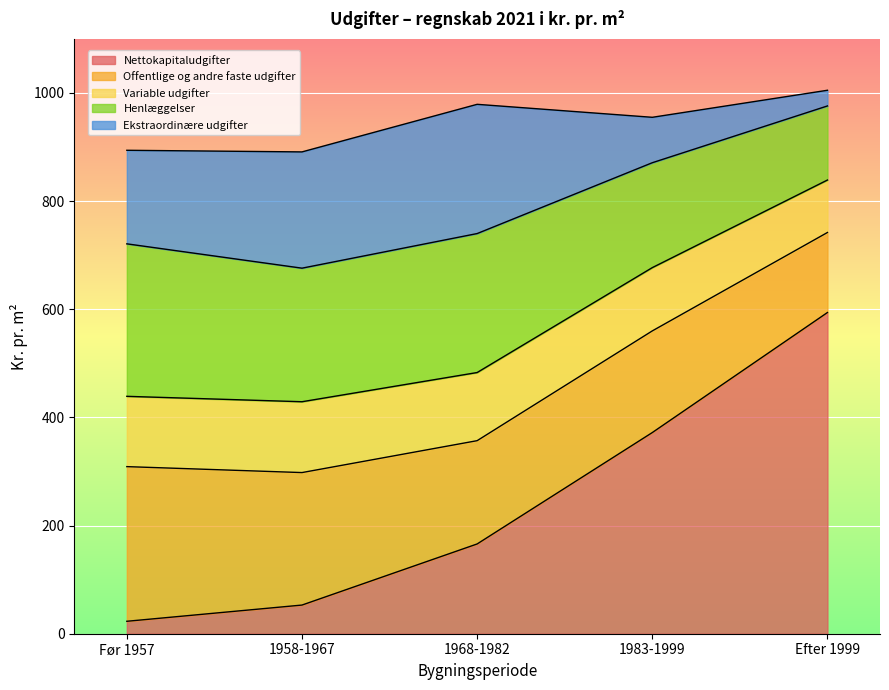

Between 1958-1967 and 1983-1999, which is larger?

1983-1999